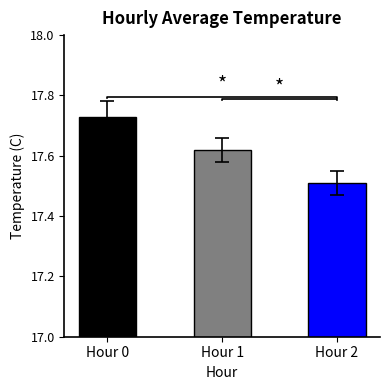

Rank the categories by value from lowest to highest.

Hour 2, Hour 1, Hour 0